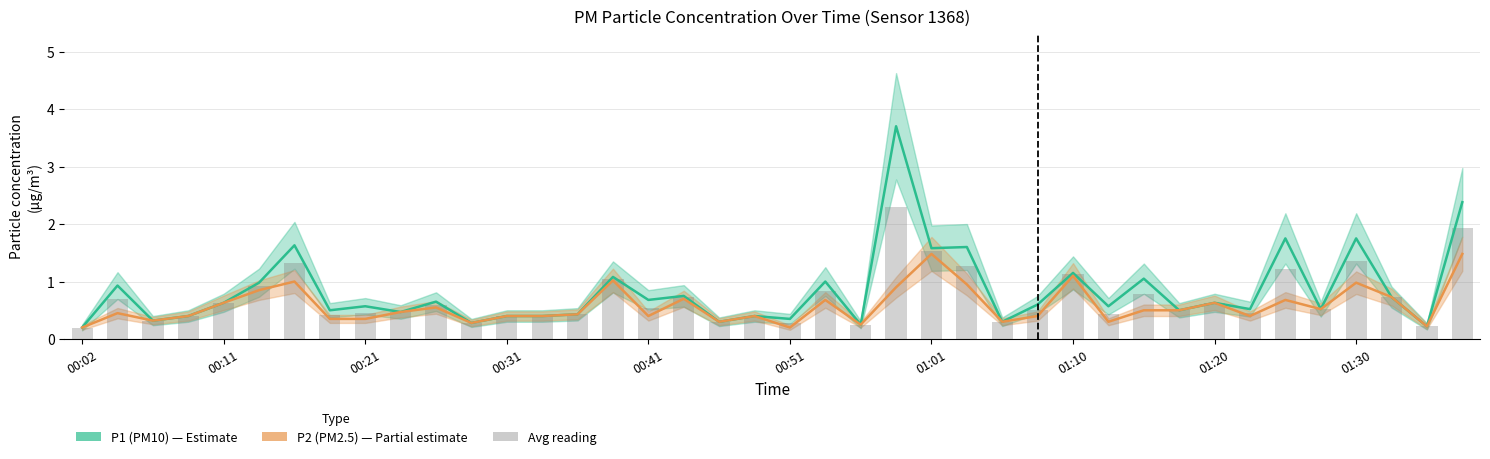

Count the number of categories in the chart.

40